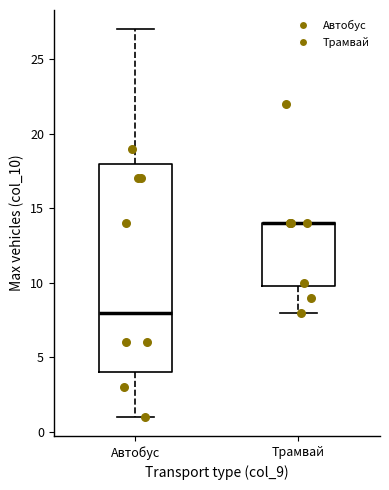

Reading left to right, read every box against the y-axis: the position of its median line, the range the box covers, and the ends of its whiskers. The values are not printed on the chart, so give them approximately, as read against the axis.

Автобус: median 8, box 4 to 18, whiskers 1 to 27
Трамвай: median 14 (drawn on the box's upper edge), box 10 to 14, whiskers 8 to 14